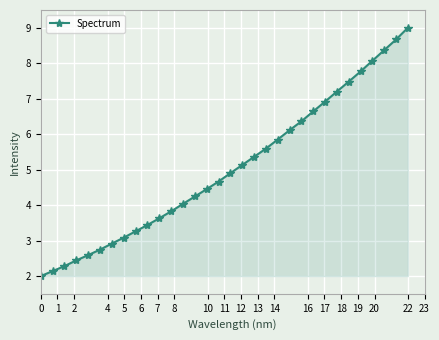

How many lines are shown in the chart?

1